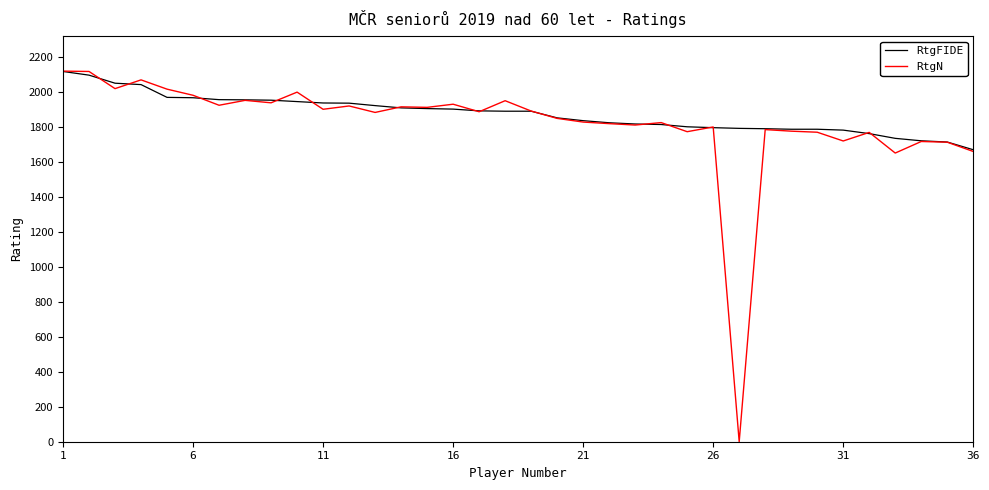

Which series has the largest range (max minus min)?

RtgN